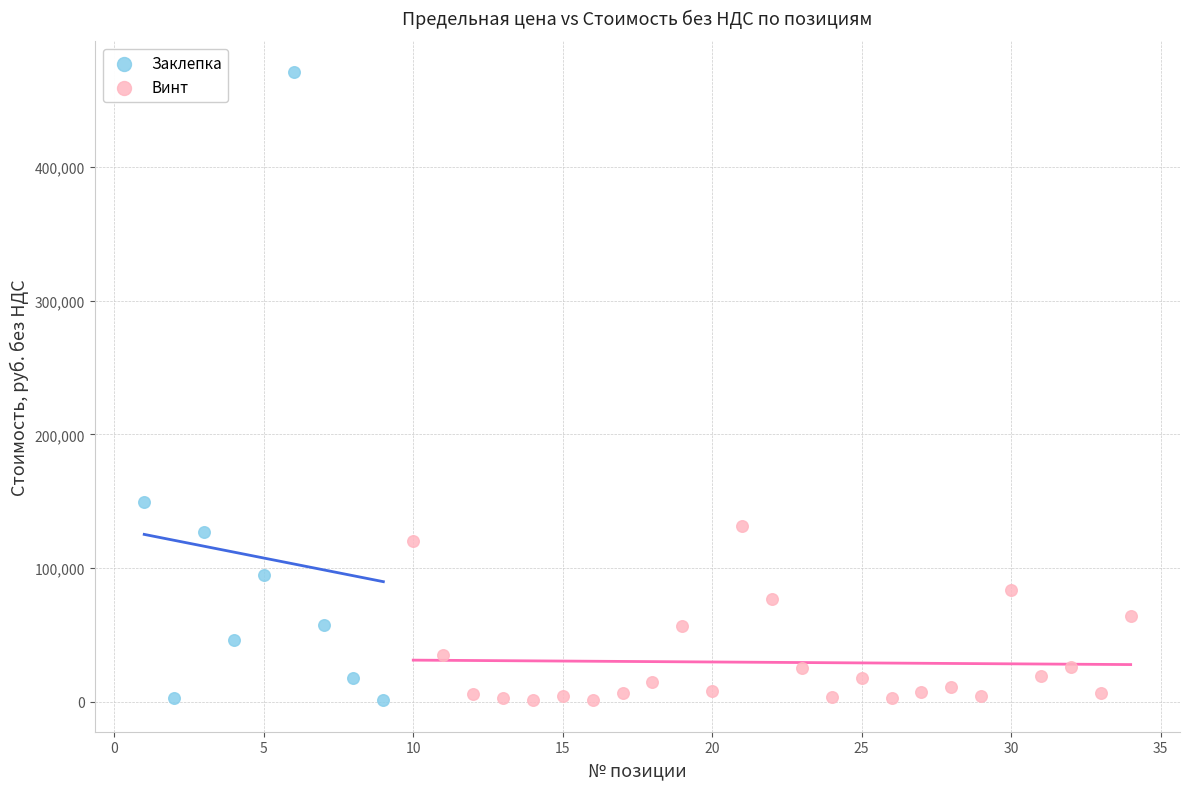

Which series has the widest spread of Y values?

Заклепка